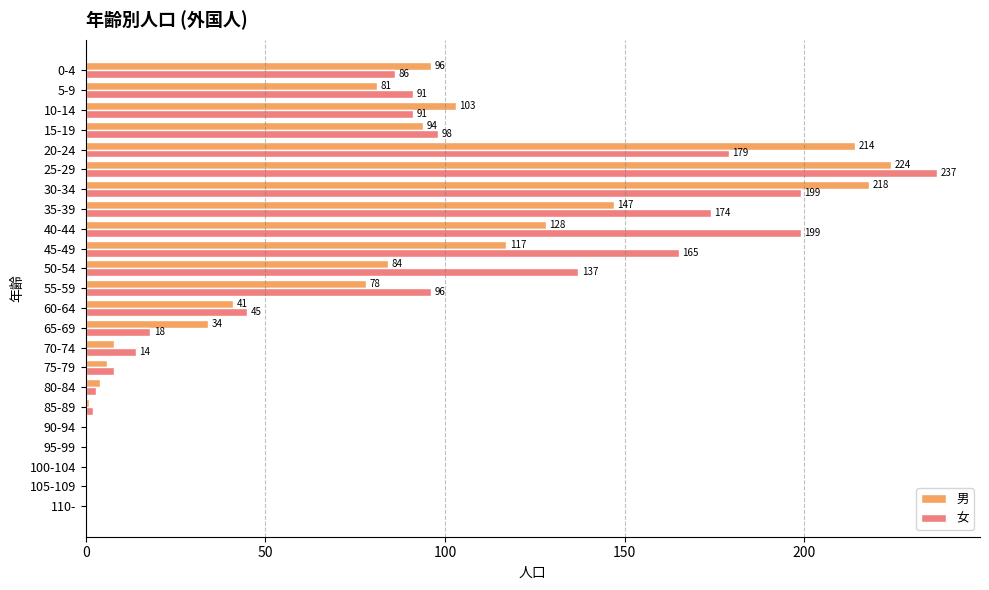

What is the sum of the 女 values at 65-69 and 75-79?

26